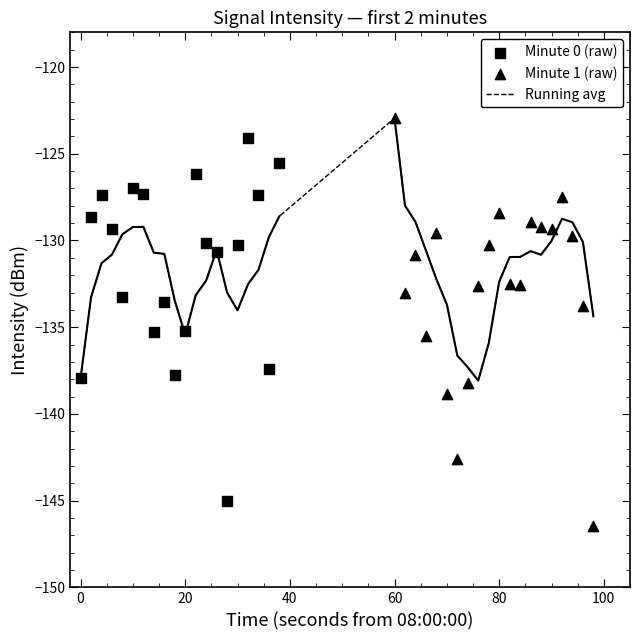

Which category has the highest value in the Running avg series?

60